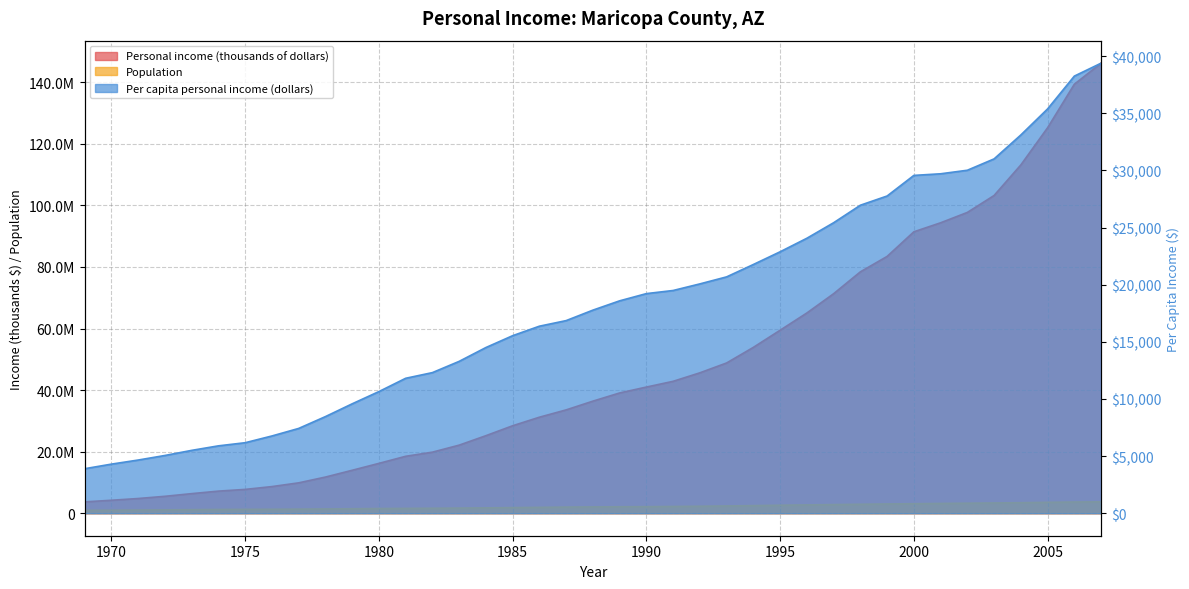

At how many categories does at least one series exceed 105167305?

4